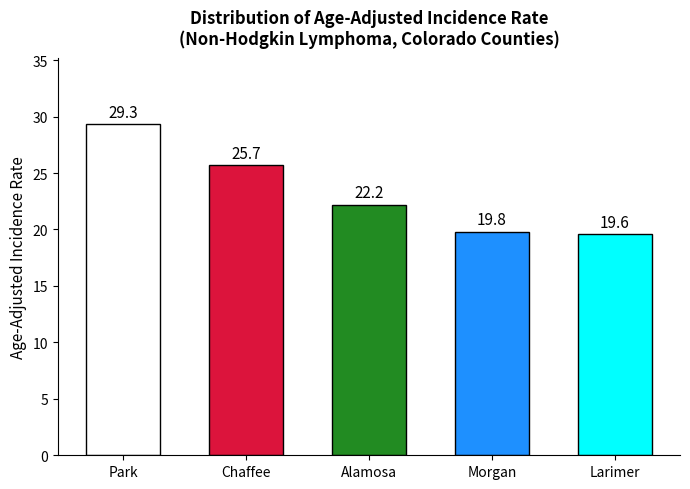

List the labels in order of value, largest first.

Park, Chaffee, Alamosa, Morgan, Larimer